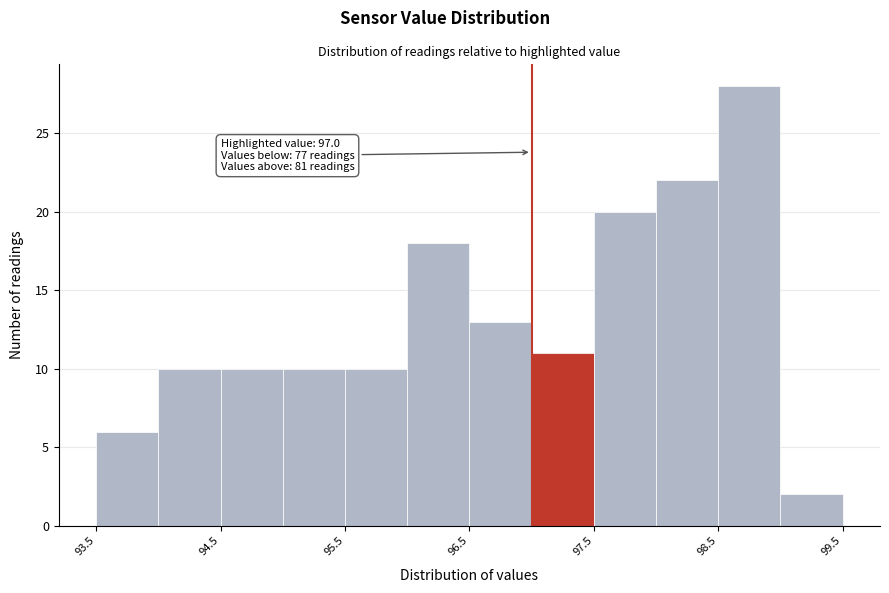

Over which range of the x-axis is the bar tallest?

98.5 to 99.0